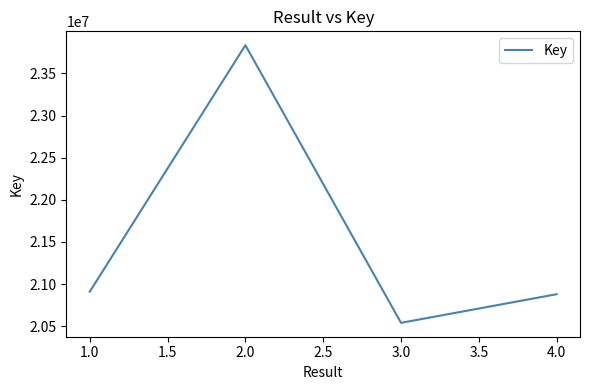

How many values are below 20908923?

2